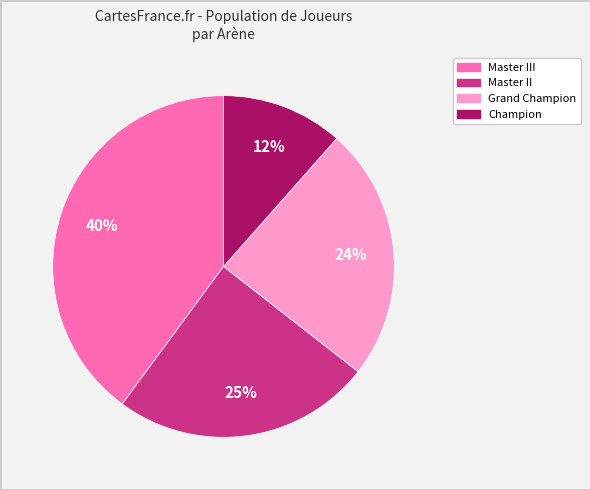

To the nearest percent, what is the average slice percentage?

25%